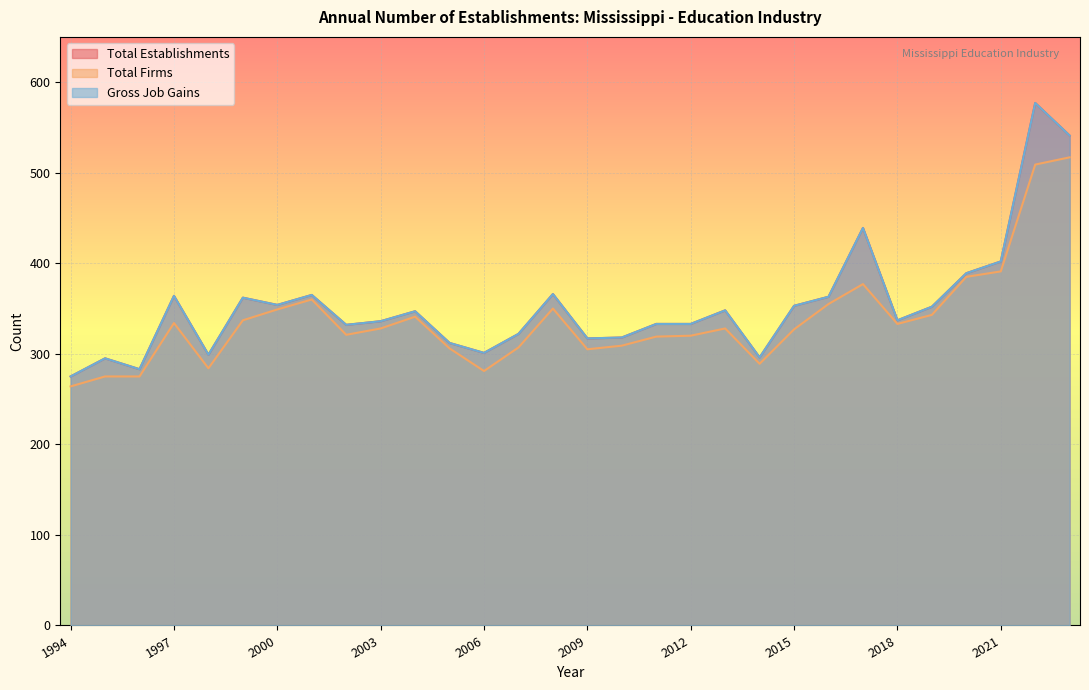

What is the value of the Total Firms point at the 23rd from the left?

355